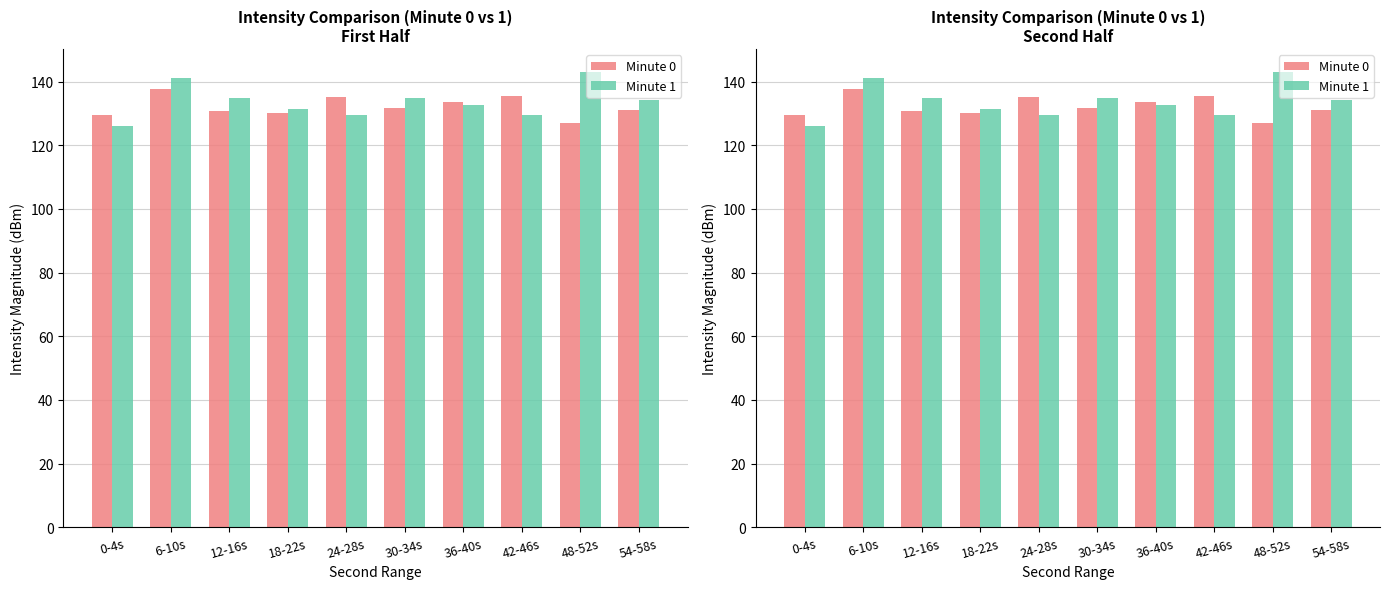

Reading left to right, what are all the values shown in this chart?

Minute 0: 129.5	137.7	130.9	130.2	135.3	131.6	133.7	135.4	126.9	131.2
Minute 1: 126.0	141.1	134.9	131.3	129.4	134.9	132.7	129.4	143.0	134.2